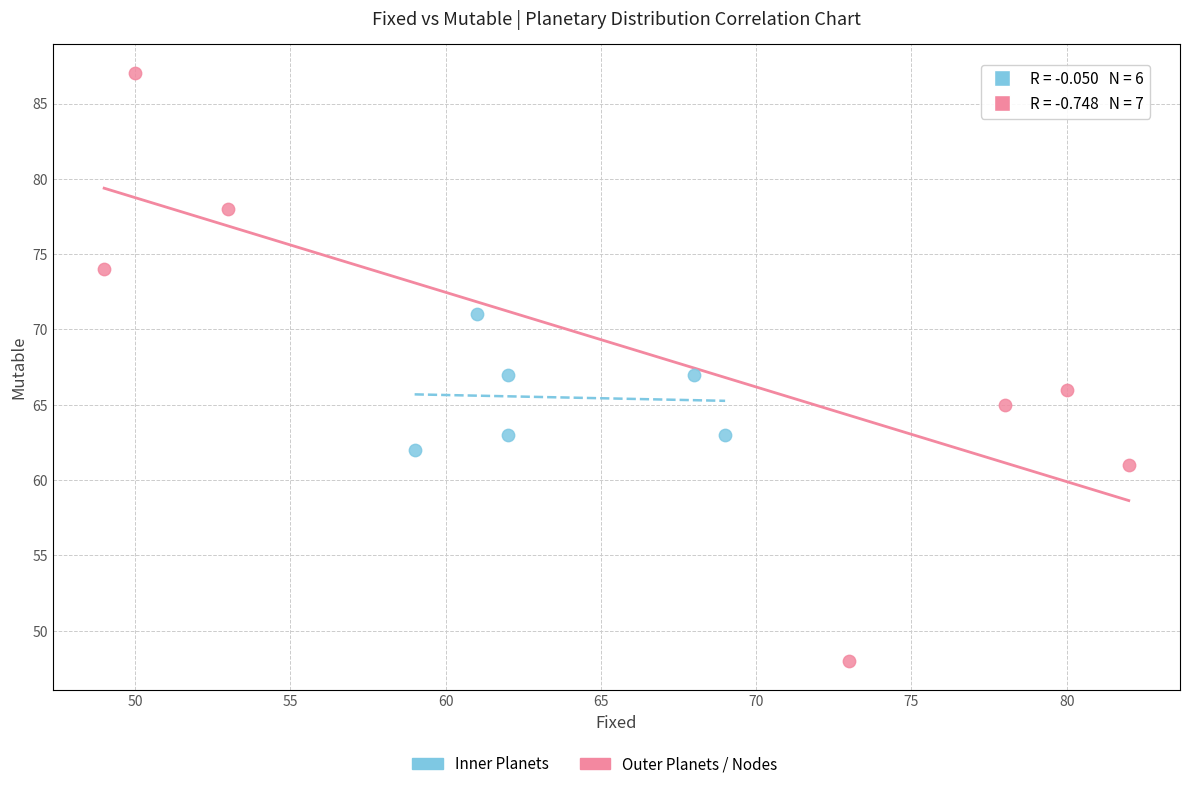

Which series contains the lowest Y value?

Outer Planets / Nodes